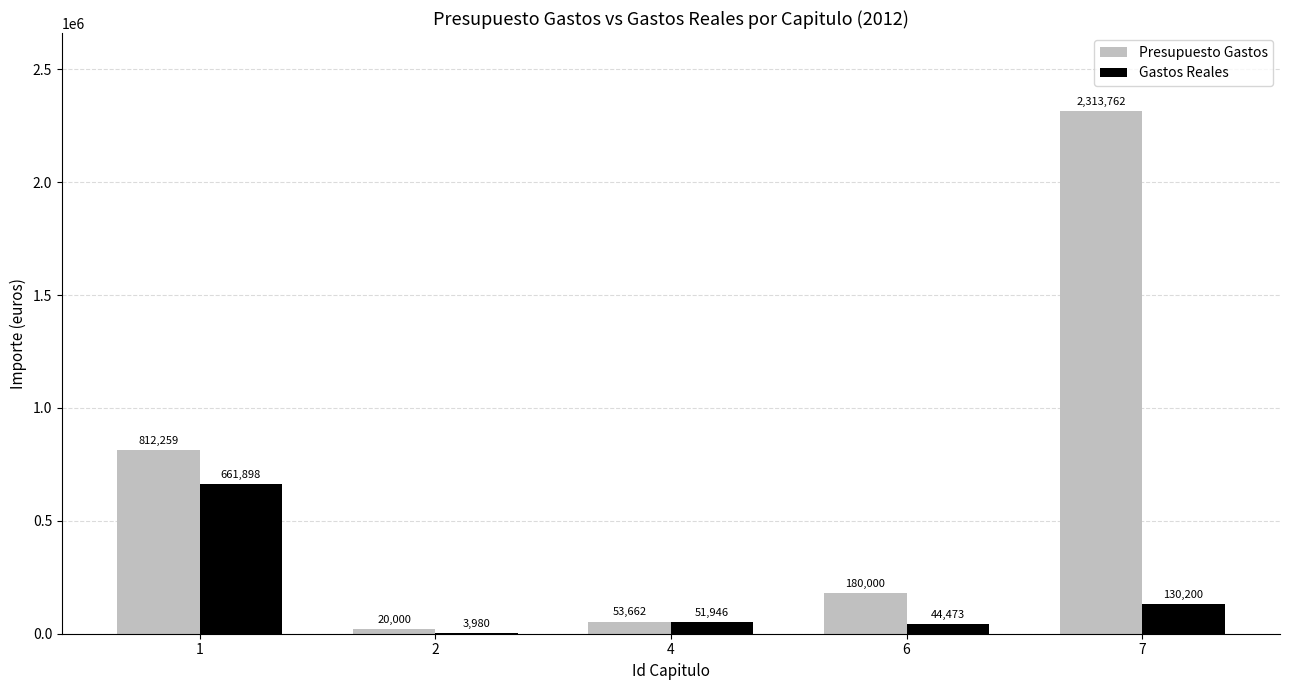

How many groups of bars are there?

5